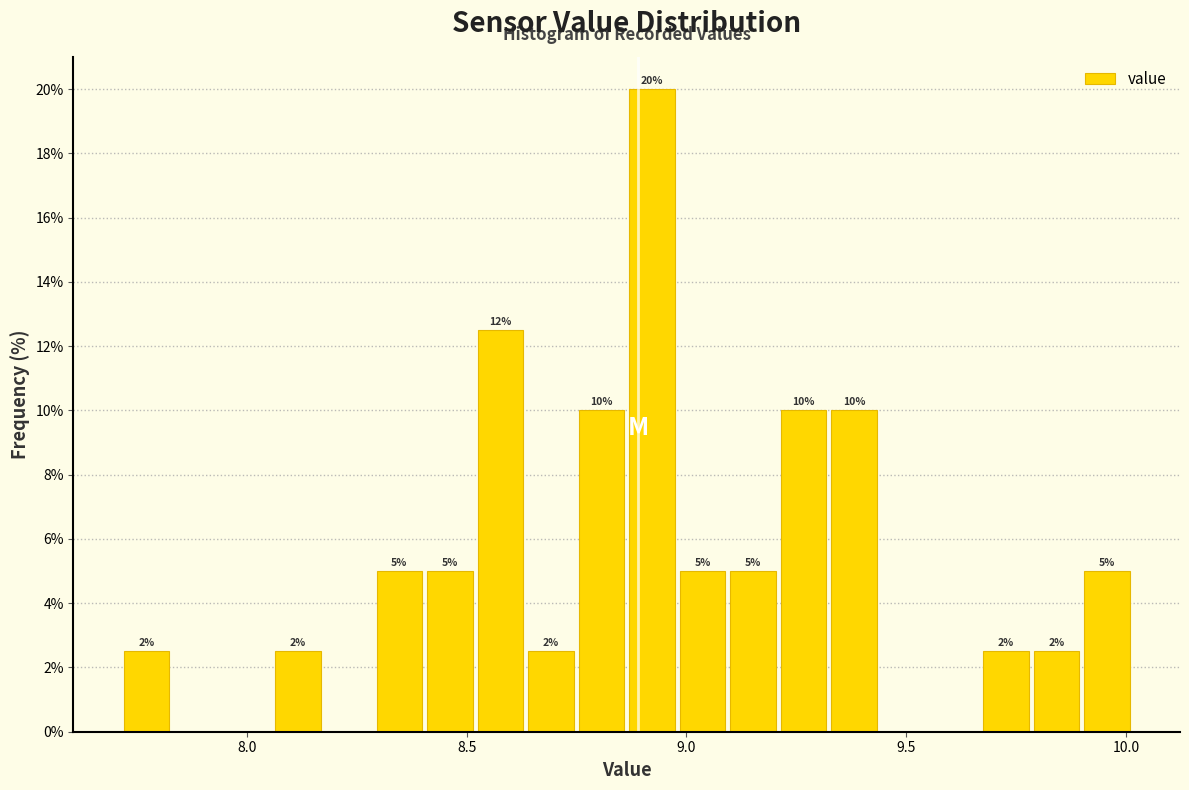

Read against the x-axis, roughly where is the centre of the tallest bar?

8.90